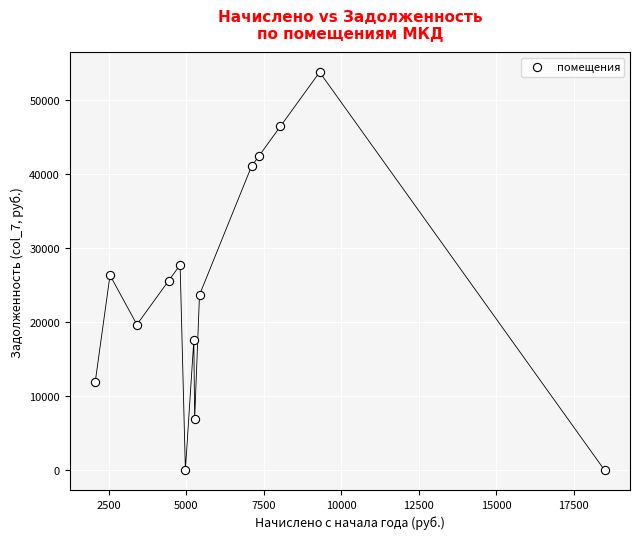

What is the range of X values (max minus min)?

16445.1